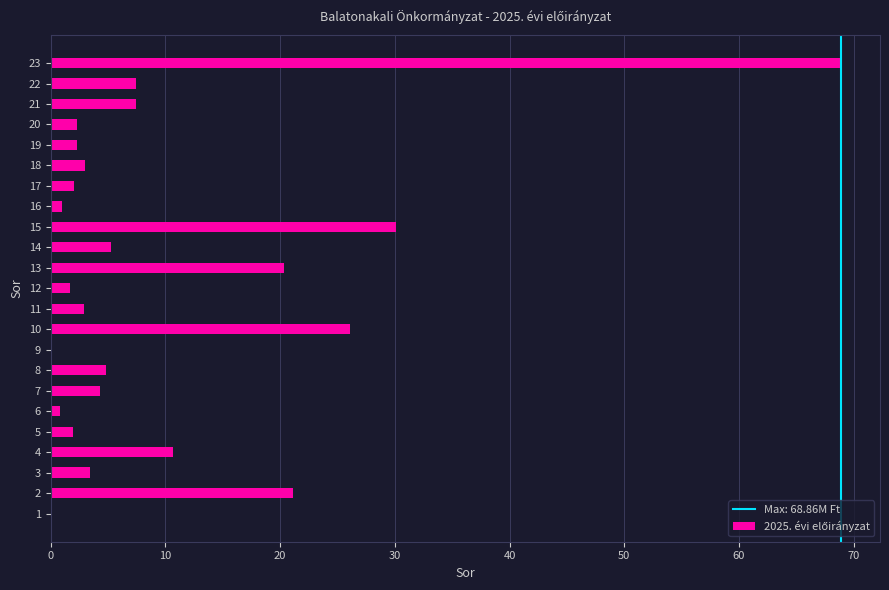

What is the average value?

9.9